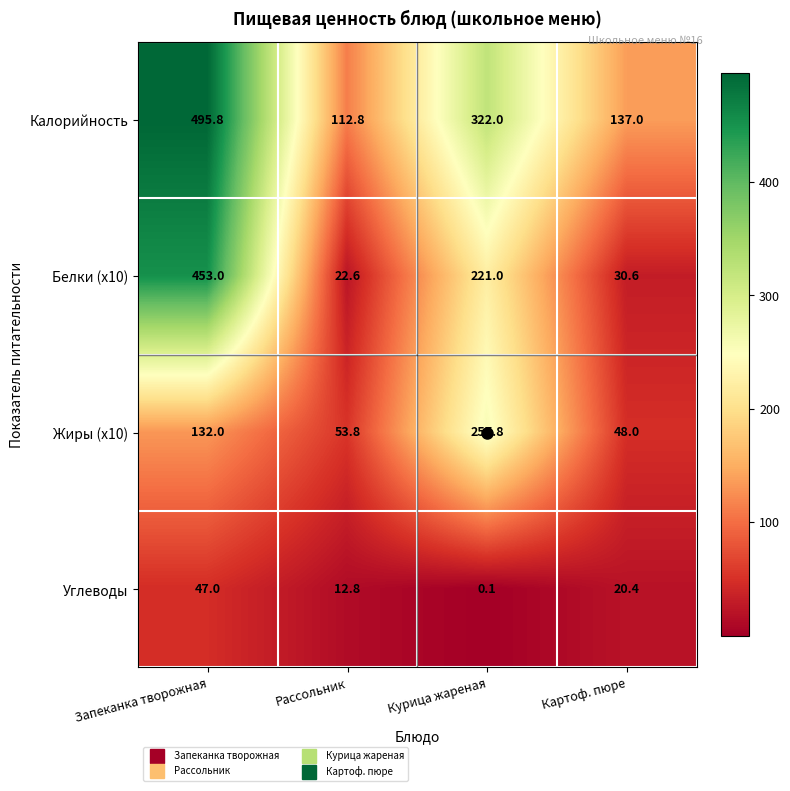

The Калорийность series shows 495.8 at Запеканка творожная. True or false?

True